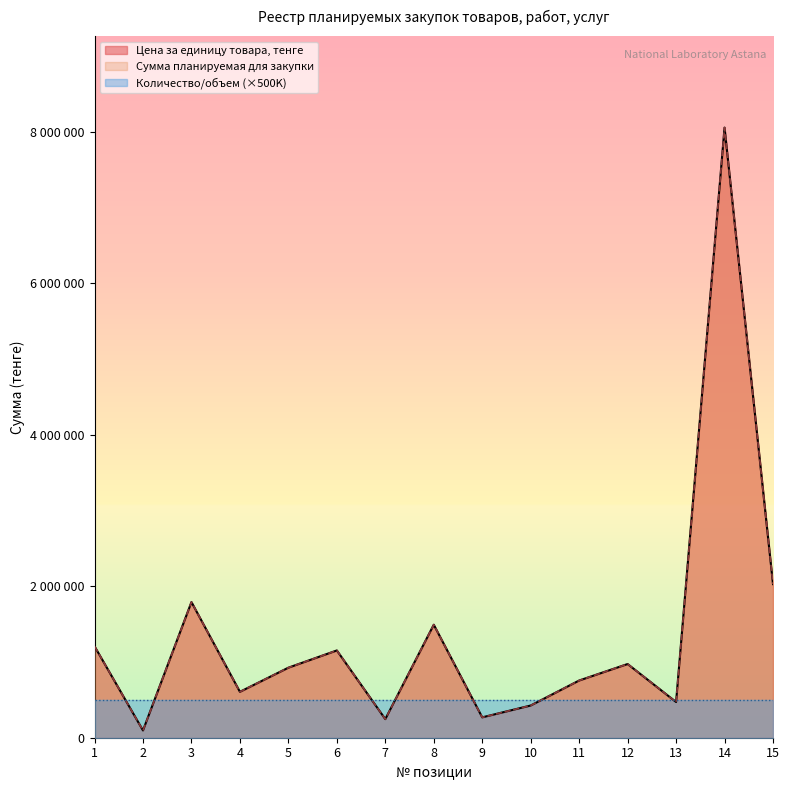

In Сумма планируемая для закупки, how many points are higher than both neighbors (excluding endpoints)?

5